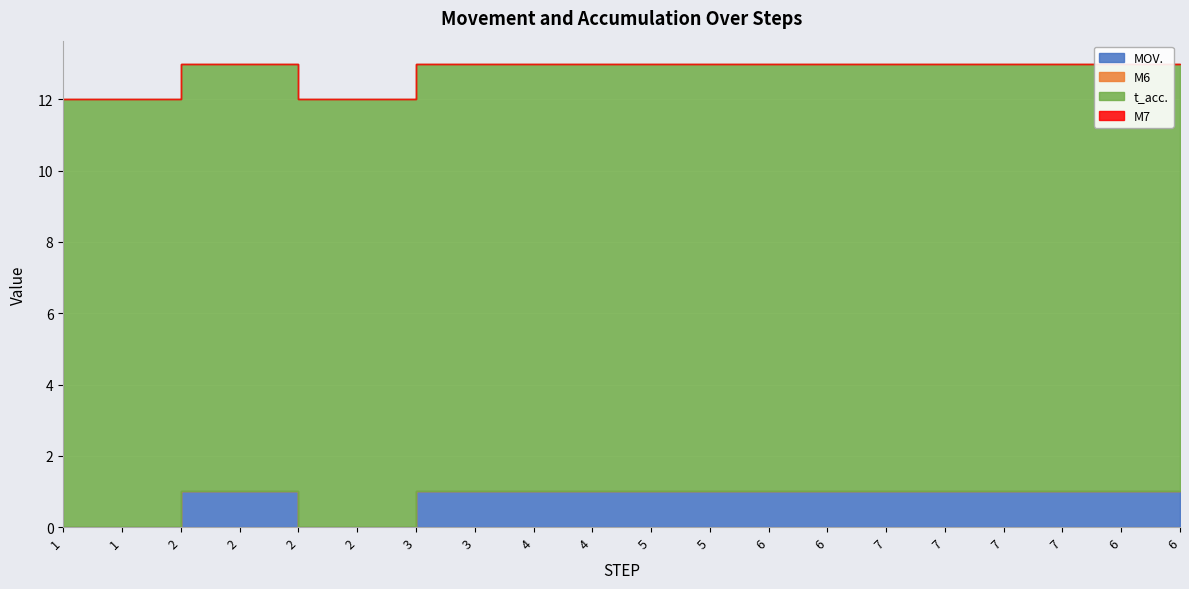

What is the total value across all series at 6?

13